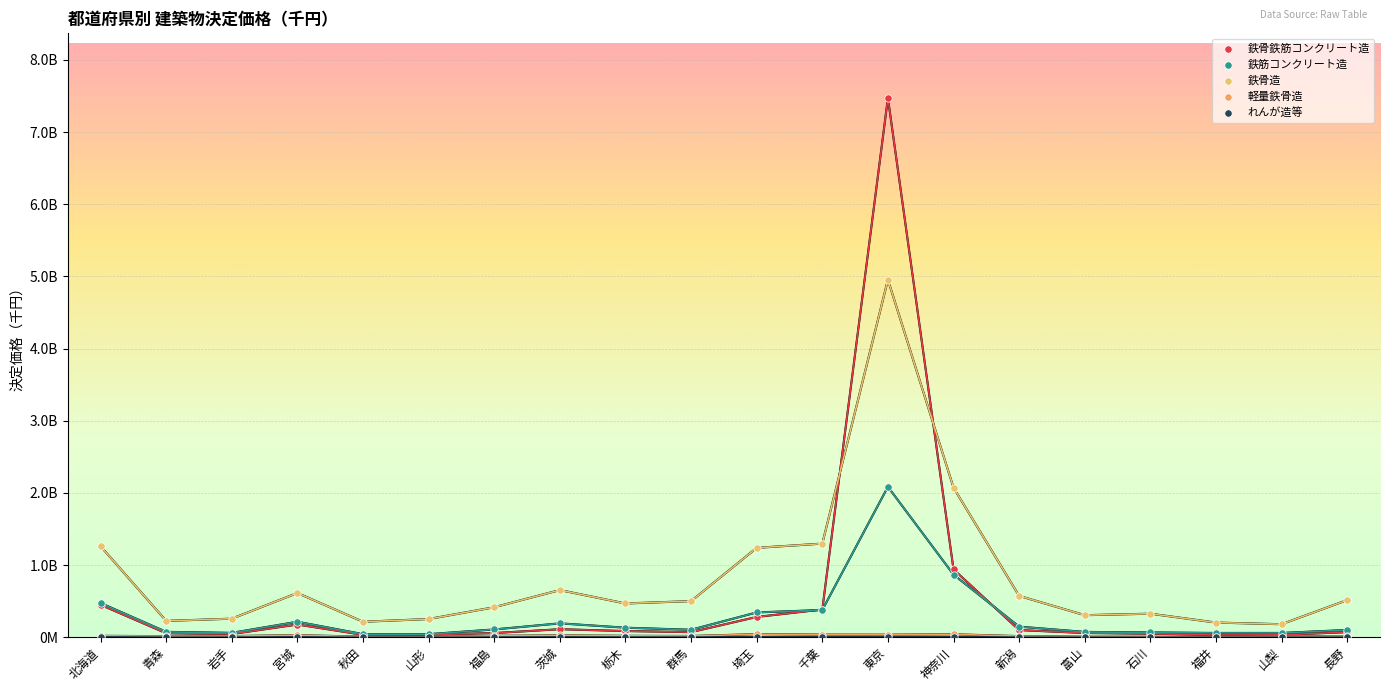

Which series has the largest Y range (max minus min)?

鉄骨鉄筋コンクリート造